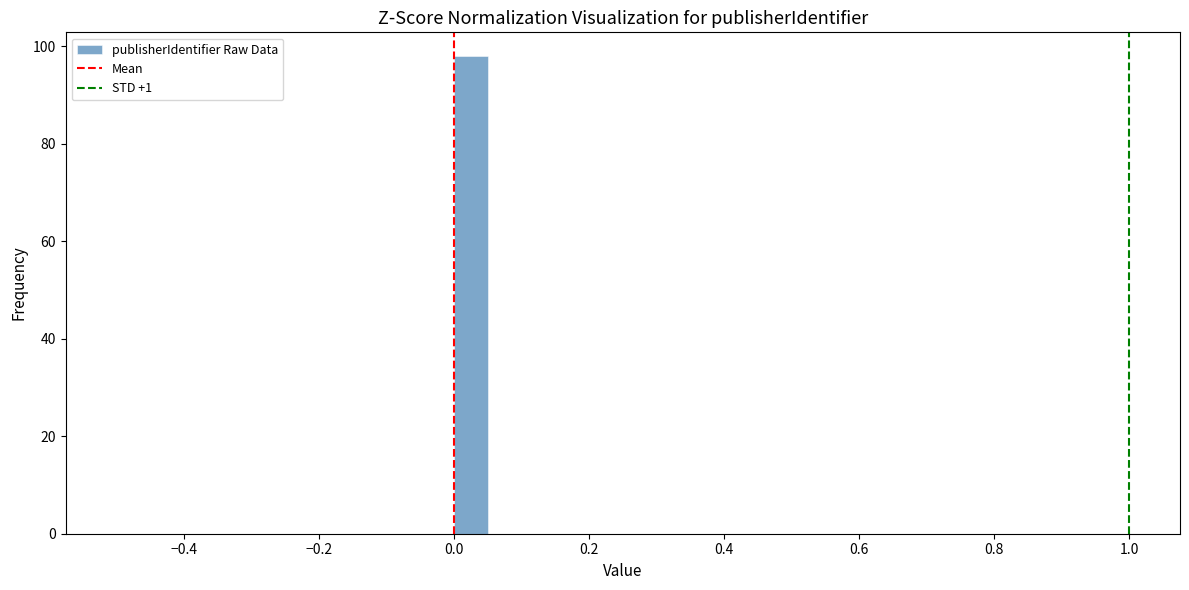

Around what value on the x-axis is the tallest bar? Give the approximate position of its centre, as read against the axis.

0.02